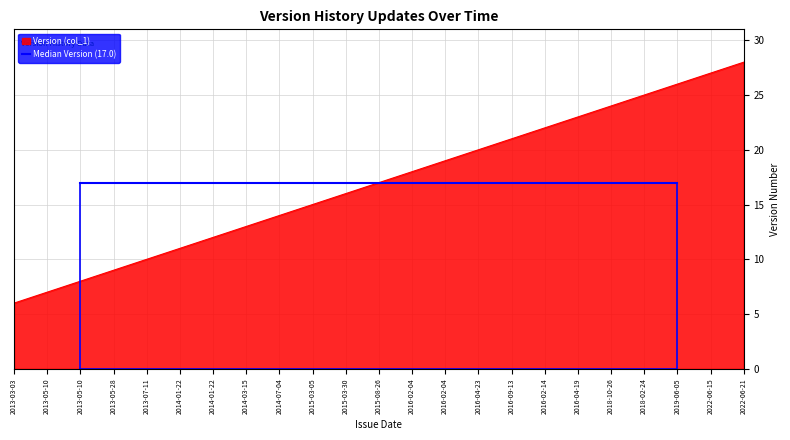

What value does the data have at 2013-05-10?

7